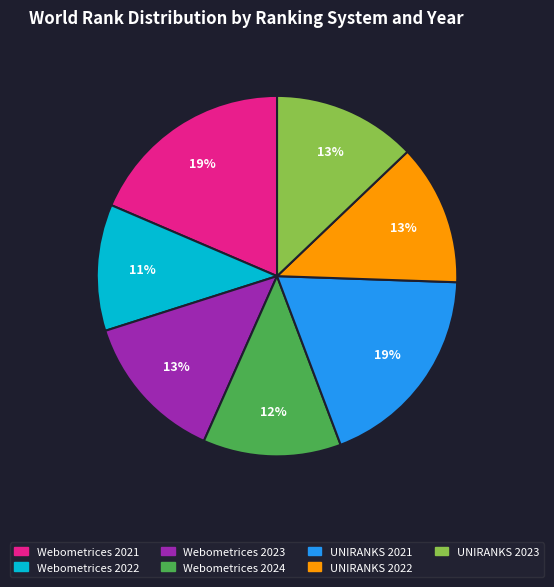

Combined, do Webometrices 2021 and Webometrices 2024 account for over 50%?

No